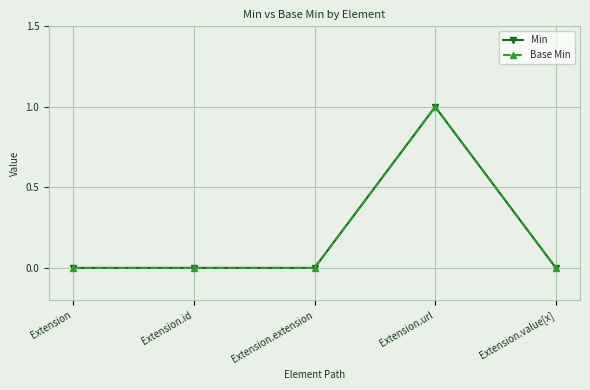

Between Extension.id and Extension.value[x], which is larger?

Extension.id